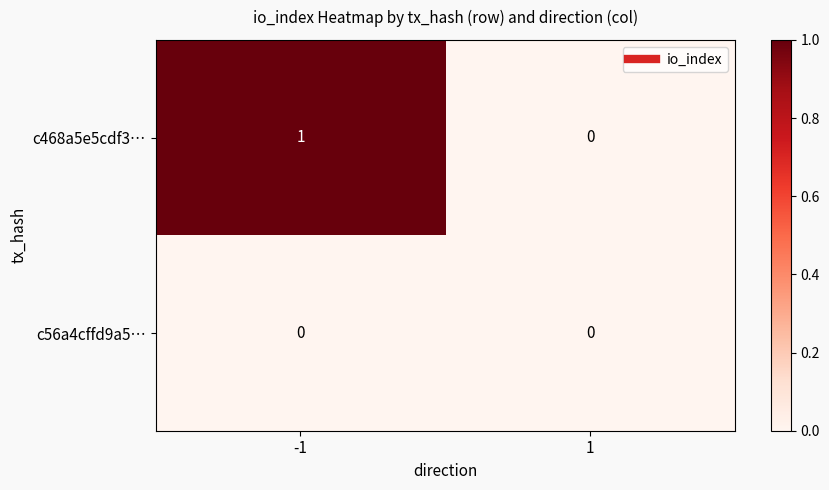

Between -1 and 1, which series saw the biggest shift?

c468a5e5cdf3…